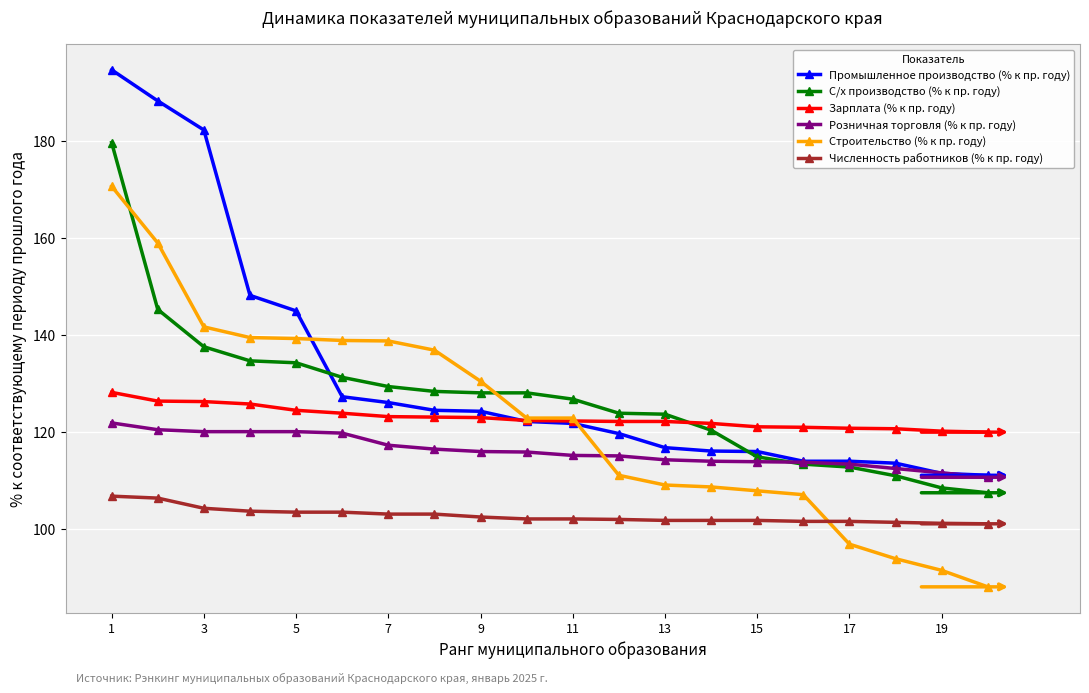

List the series in order of their peak value, lowest first.

Численность работников (% к пр. году), Розничная торговля (% к пр. году), Зарплата (% к пр. году), Строительство (% к пр. году), С/х производство (% к пр. году), Промышленное производство (% к пр. году)